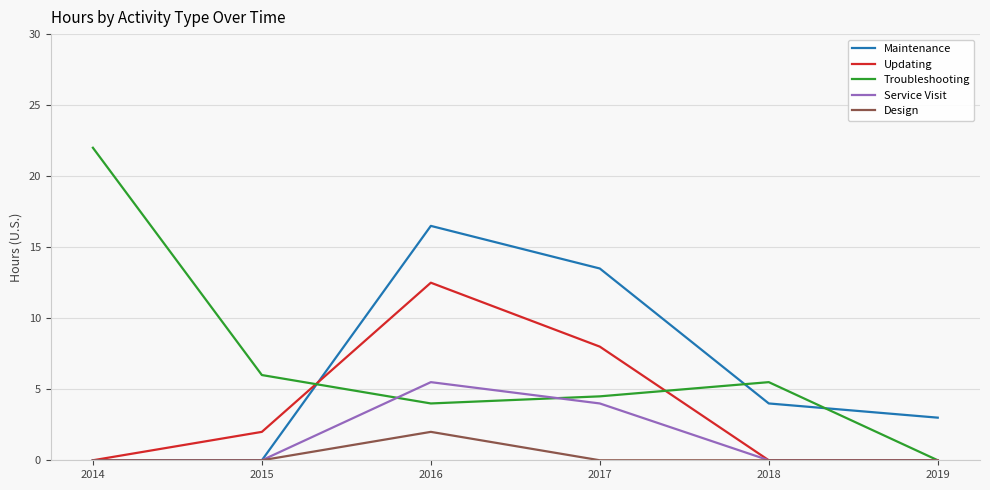

Does the chart have visible grid lines?

Yes